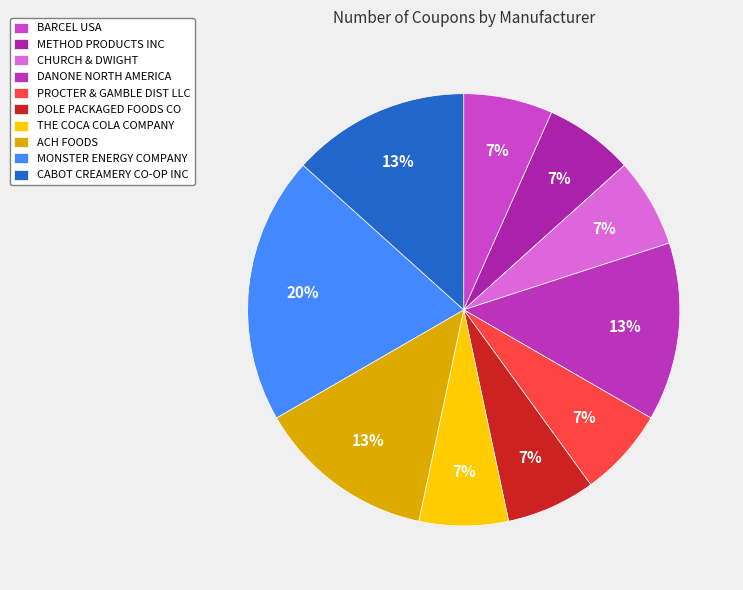

How much of the chart is everything except CHURCH & DWIGHT?

93.3%